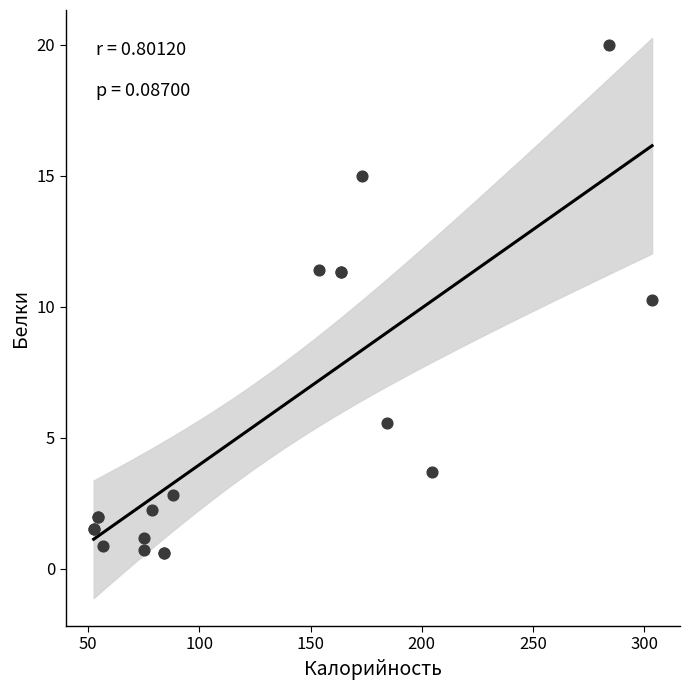

What Y value in the scatter plot is closest to 10?

10.3